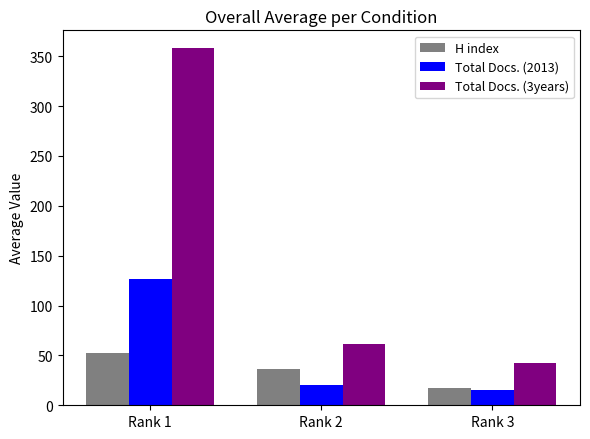

List the series in order of their overall mean, lowest first.

H index, Total Docs. (2013), Total Docs. (3years)